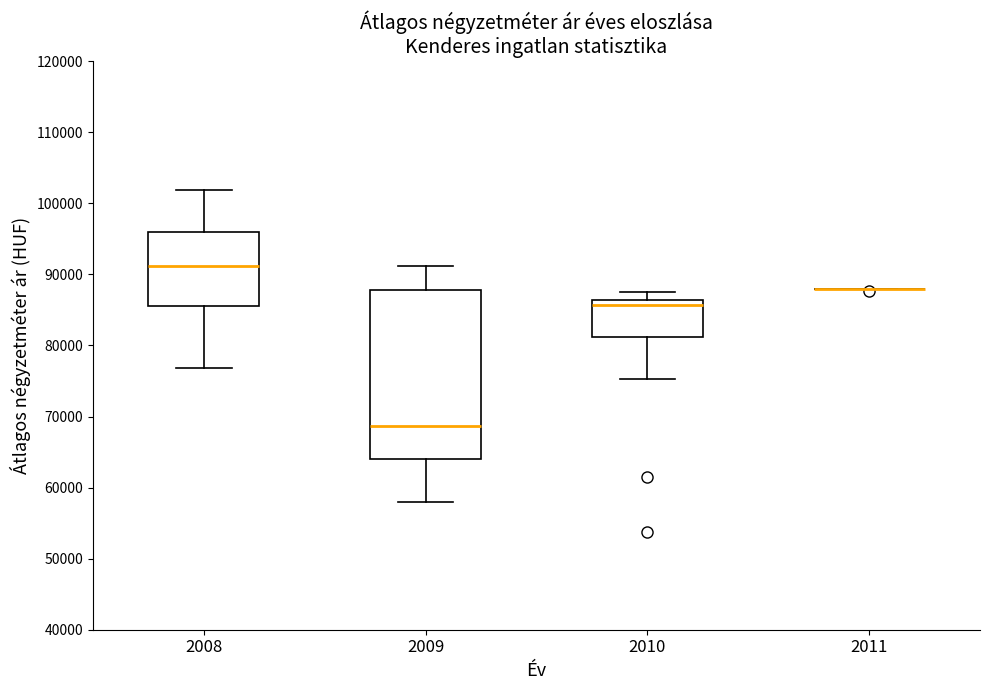

Where does the lower whisker of the box at x = 2008 end on the y-axis? The values are not printed on the chart, so give them approximately, as read against the axis.

77000